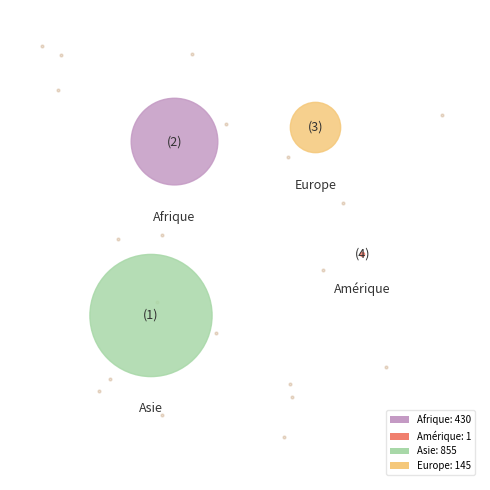

What is the change in value from Afrique to Asie?

+425